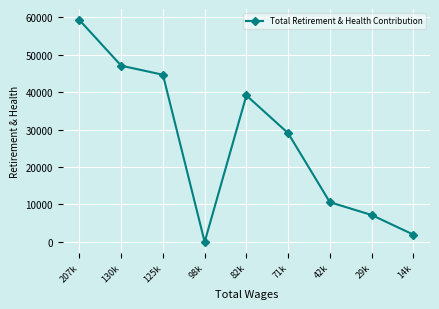

The chart shows a value of 2055 at 29k. True or false?

False